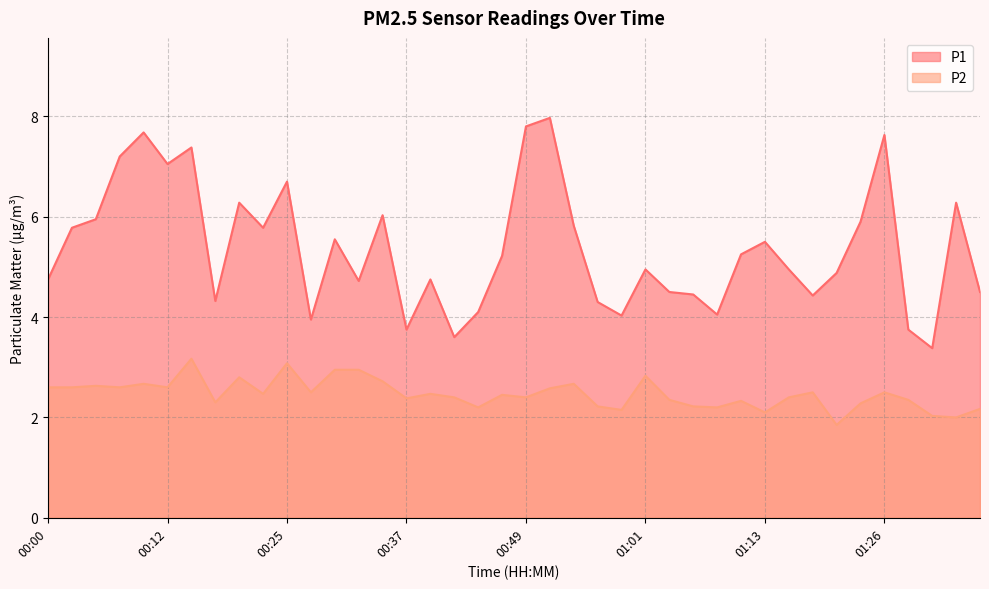

Which series has the largest range (max minus min)?

P1